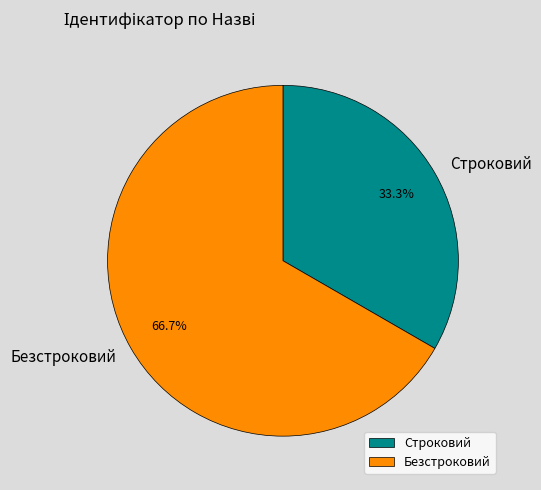

Rank the categories by value from lowest to highest.

Строковий, Безстроковий